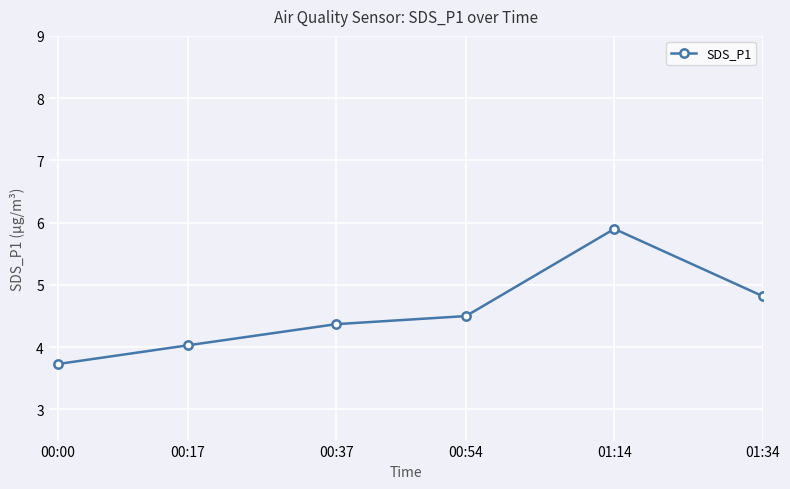

The chart shows a value of 2.0 at 00:37. True or false?

False